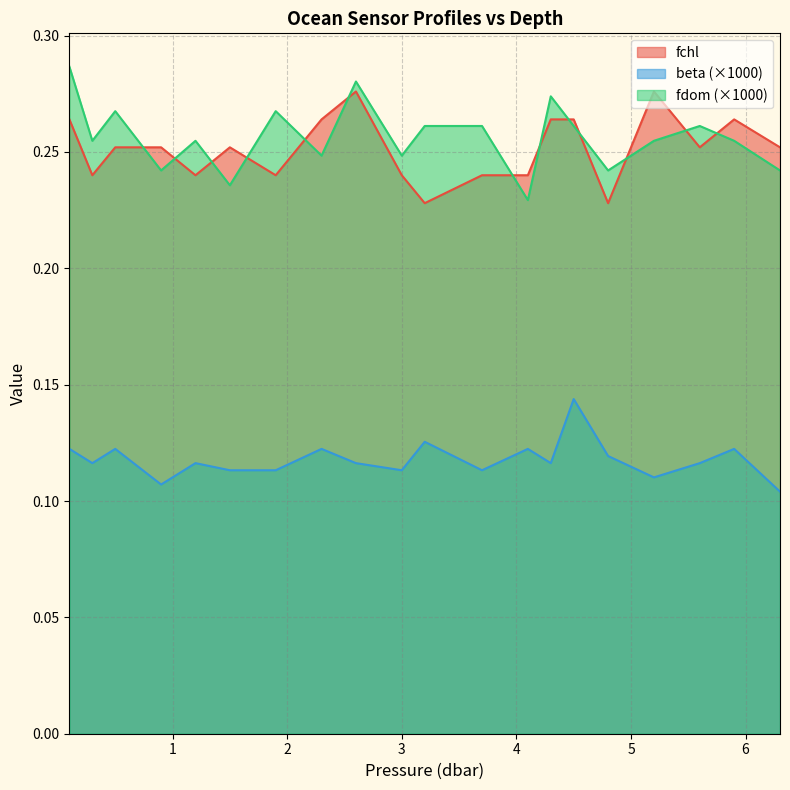

Which series has the largest total across all categories?

fdom (×1000)